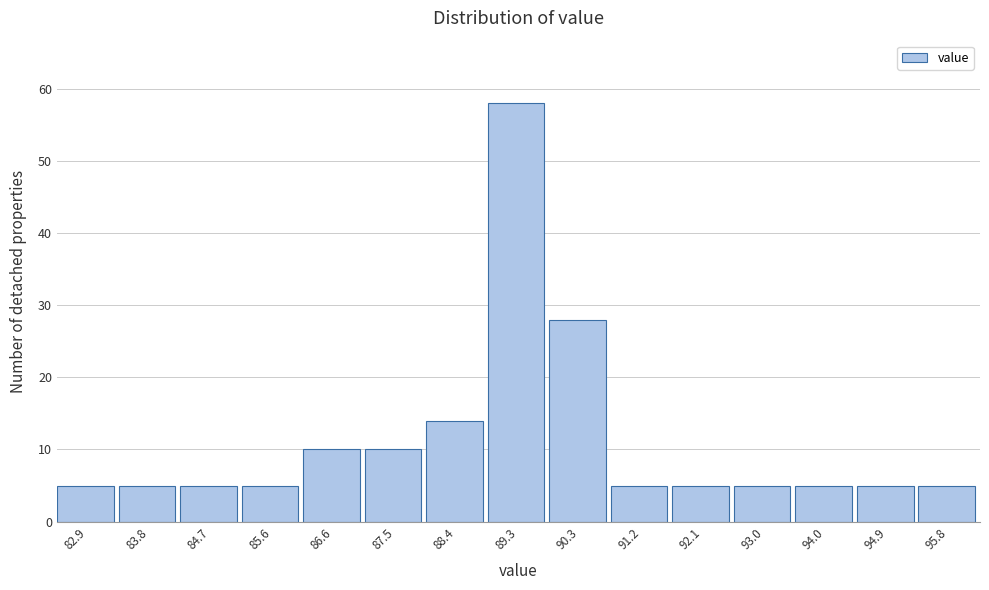

Reading left to right, list all the values displayed in this chart.

5	5	5	5	10	10	14	58	28	5	5	5	5	5	5